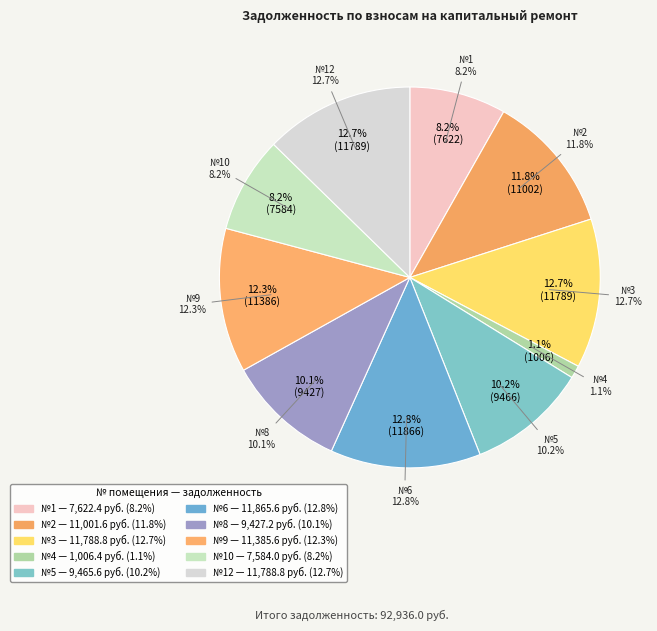

To the nearest percent, what percentage of the pie is 3?

13%